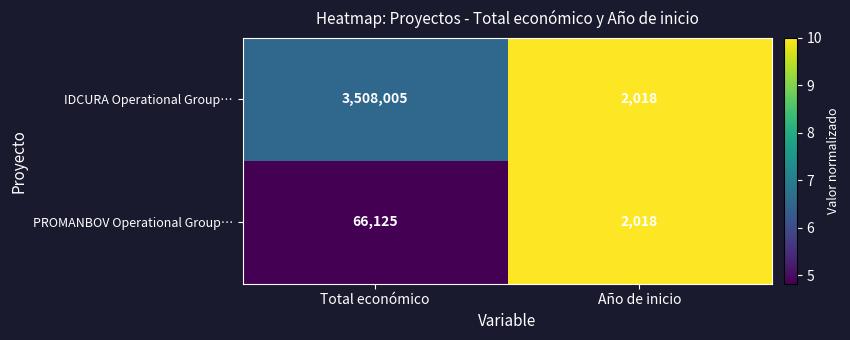

Which series has the widest spread of values?

IDCURA Operational Group…